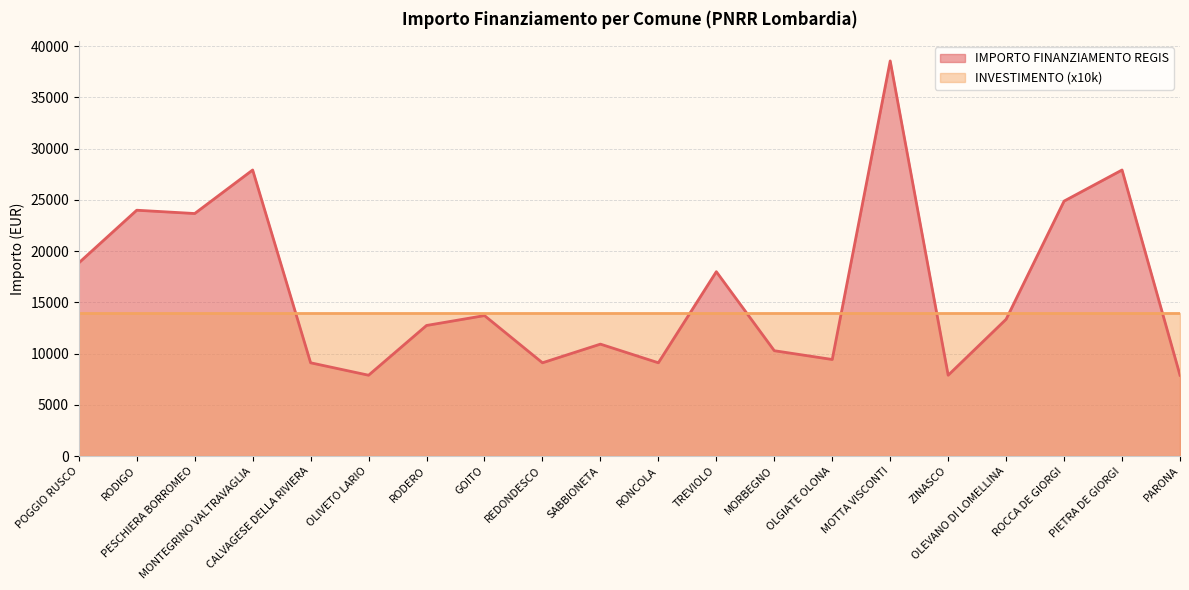

Rank the categories by value from lowest to highest.

OLIVETO LARIO, ZINASCO, PARONA, CALVAGESE DELLA RIVIERA, REDONDESCO, RONCOLA, OLGIATE OLONA, MORBEGNO, SABBIONETA, RODERO, OLEVANO DI LOMELLINA, GOITO, TREVIOLO, POGGIO RUSCO, PESCHIERA BORROMEO, RODIGO, ROCCA DE GIORGI, MONTEGRINO VALTRAVAGLIA, PIETRA DE GIORGI, MOTTA VISCONTI